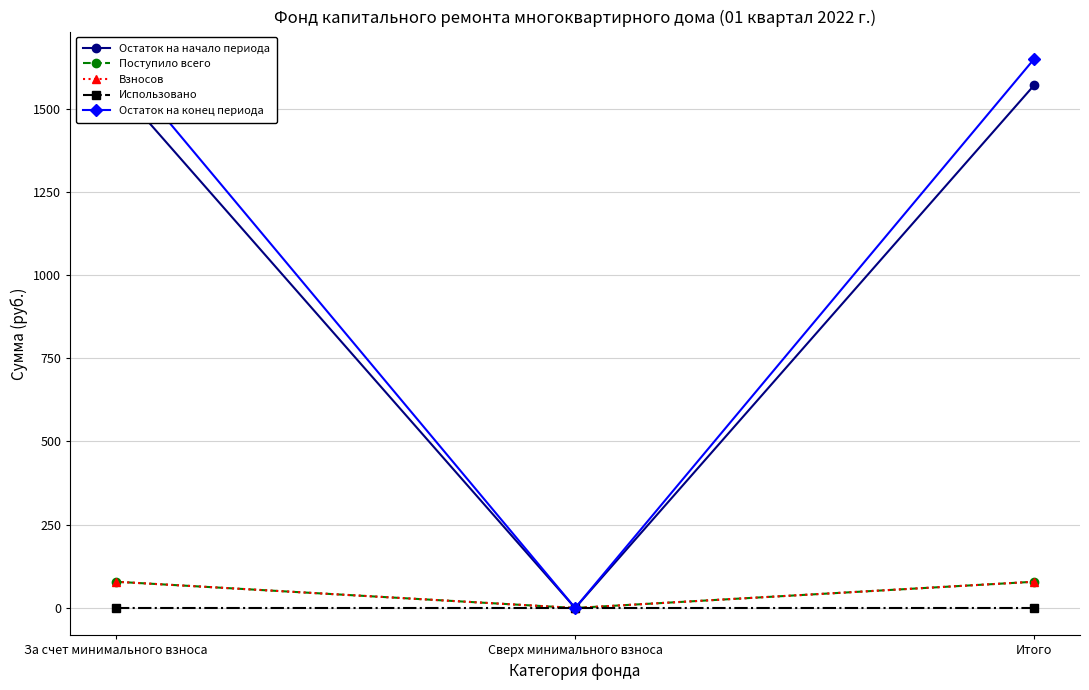

Which category has the lowest value across all series?

Сверх минимального взноса